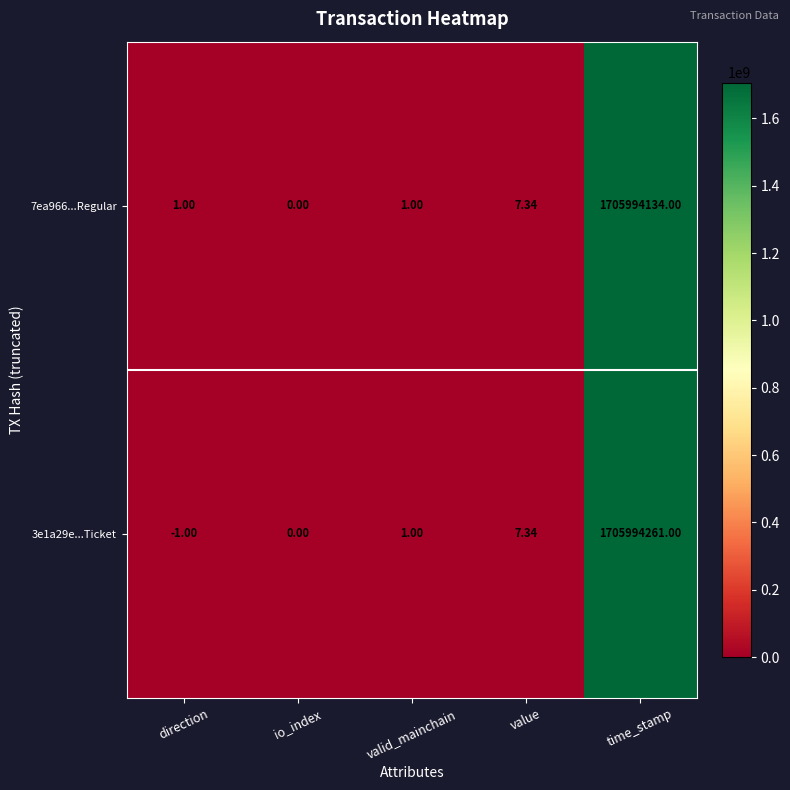

Where is 7ea966...Regular nearest to the value 852997067?

value